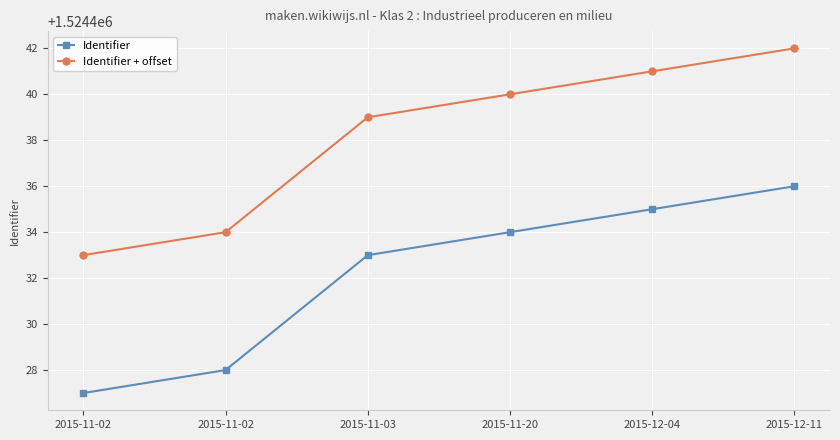

How many data points in Identifier + offset are less than 1524440?

3